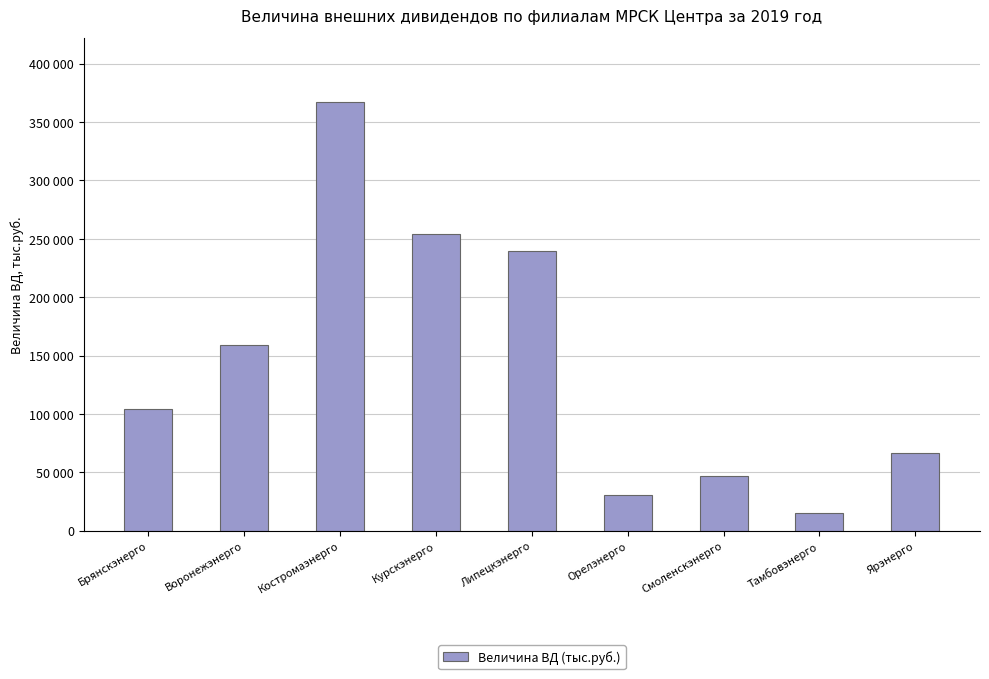

What is the value of the 6th bar from the left?

30823.7